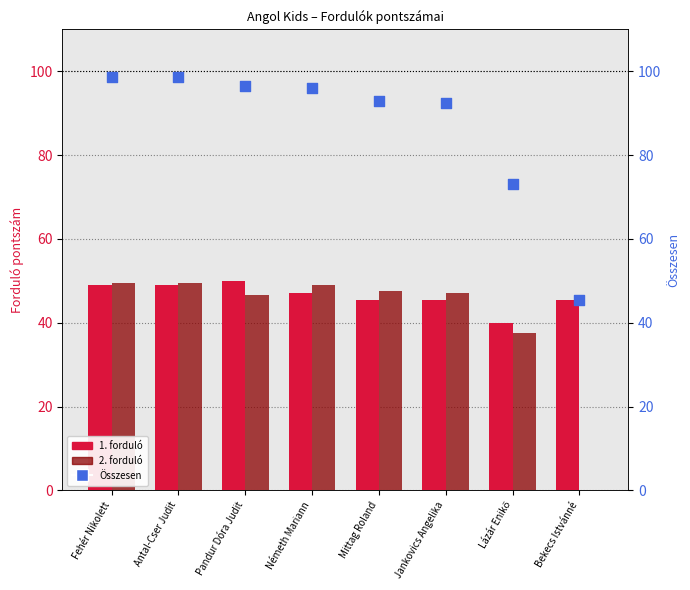

Which series has the largest Y range (max minus min)?

Összesen